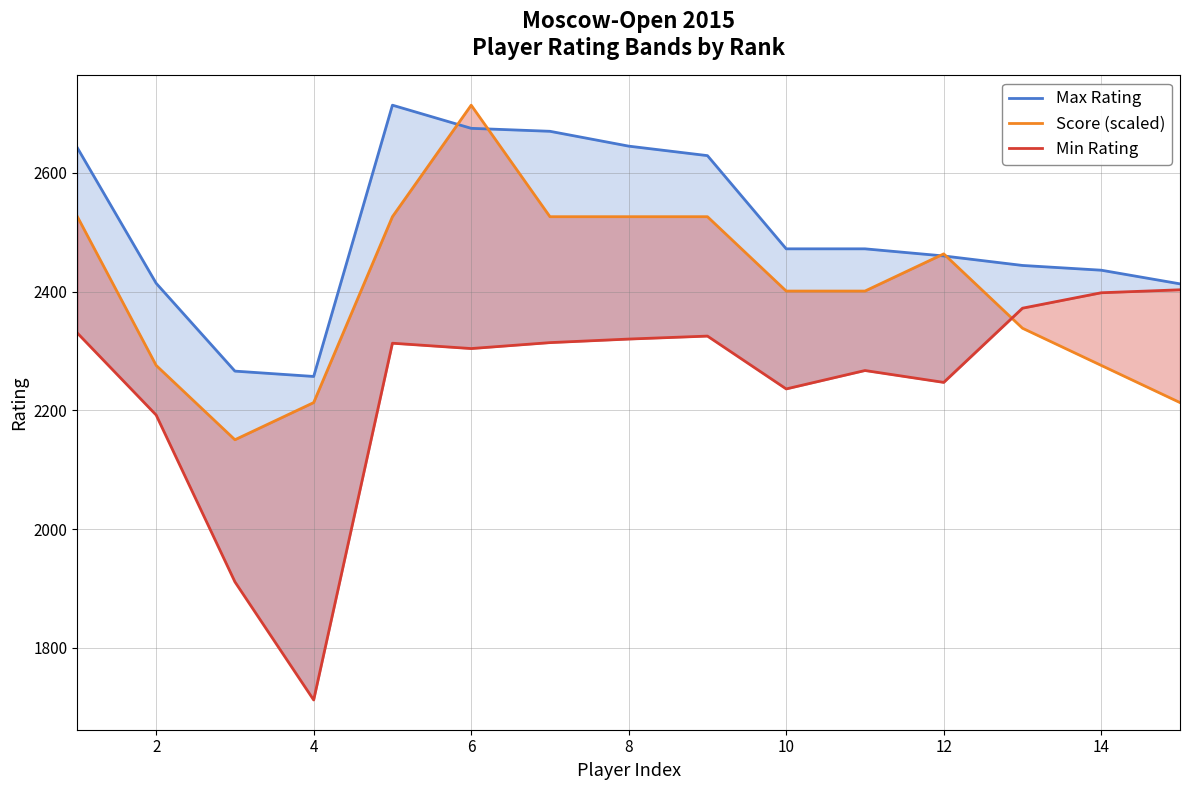

Count the number of categories in the chart.

15